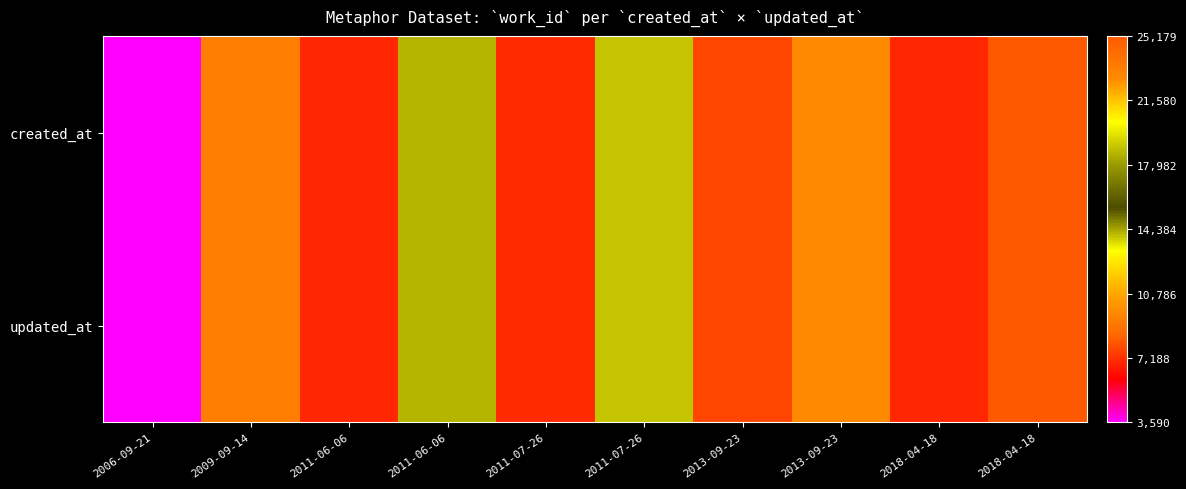

What is the minimum value shown in the chart?

3590